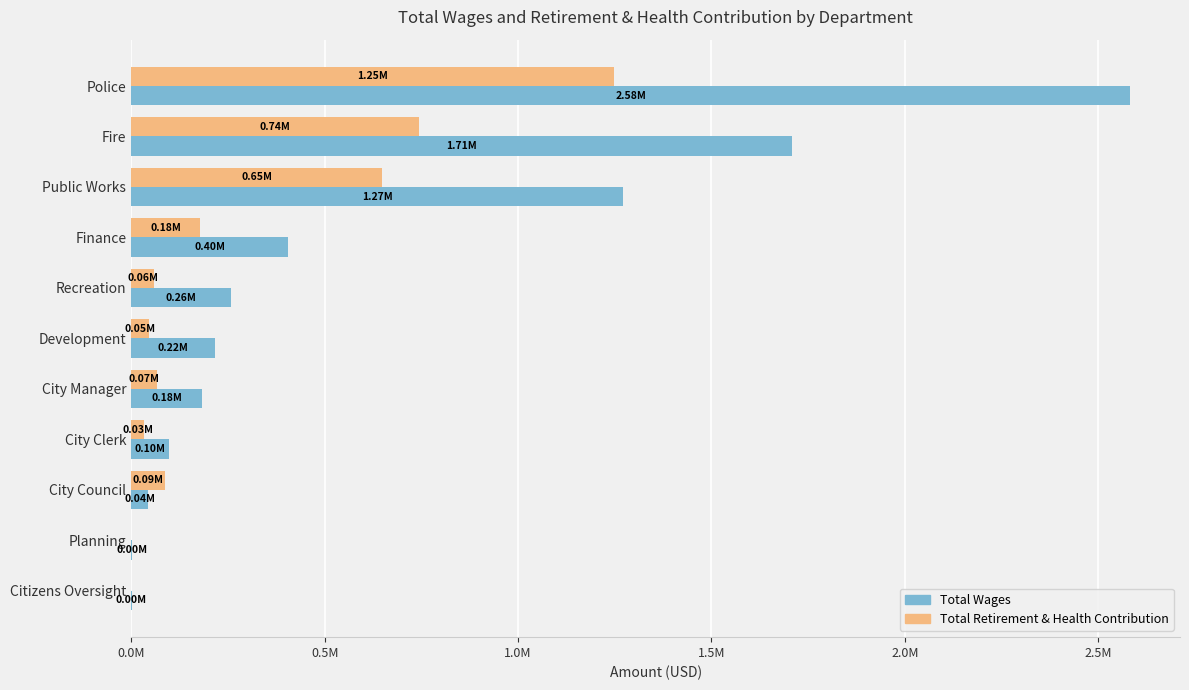

What are all the series names shown in the legend?

Total Wages, Total Retirement & Health Contribution